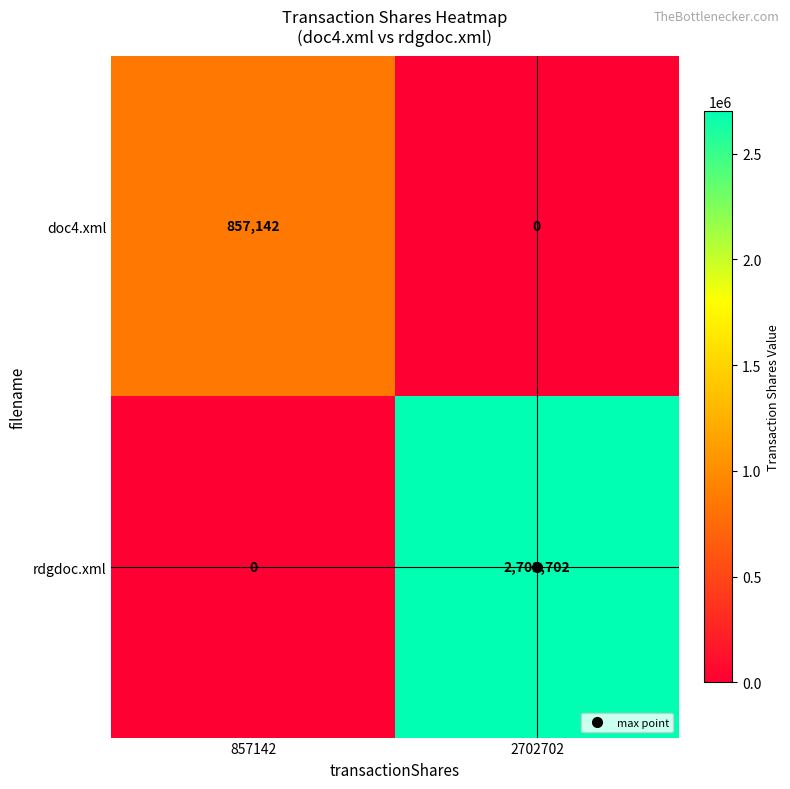

List the series in order of their overall mean, highest first.

rdgdoc.xml, doc4.xml